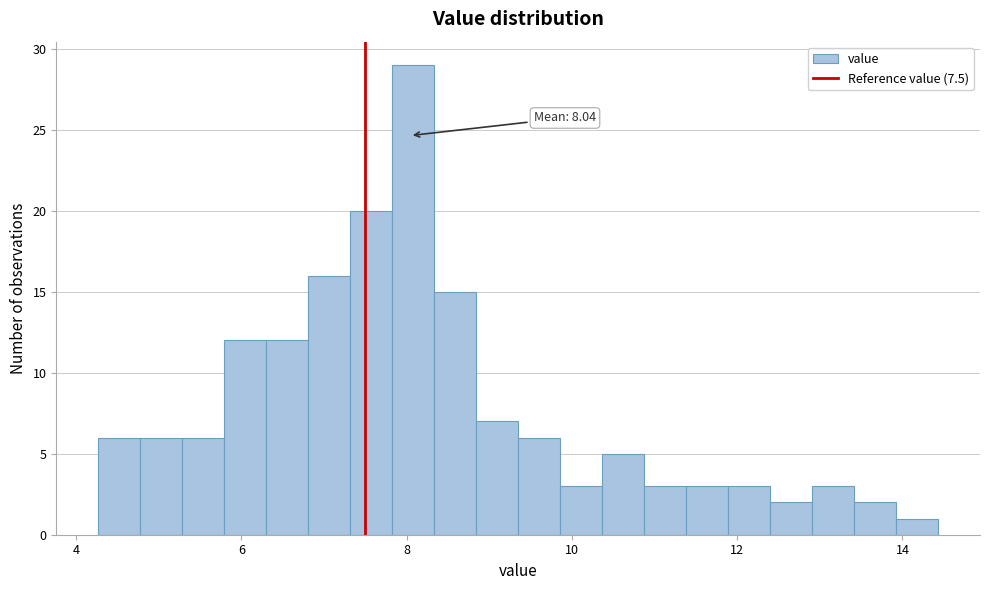

Around what value on the x-axis is the tallest bar? Give the approximate position of its centre, as read against the axis.

8.0